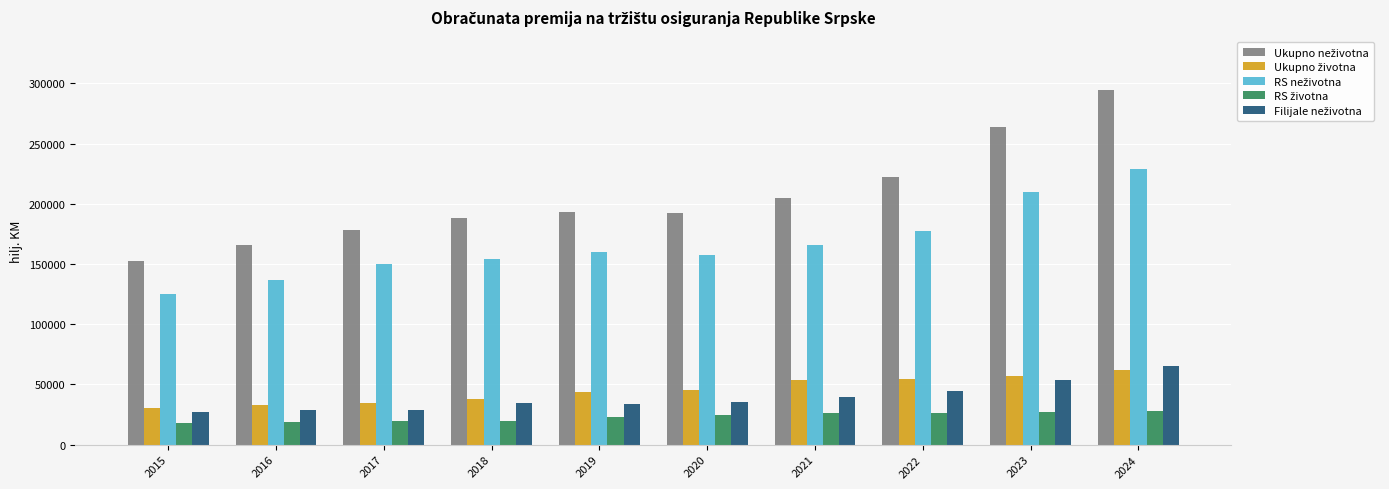

At which category does the chart reach its peak across all series?

2024